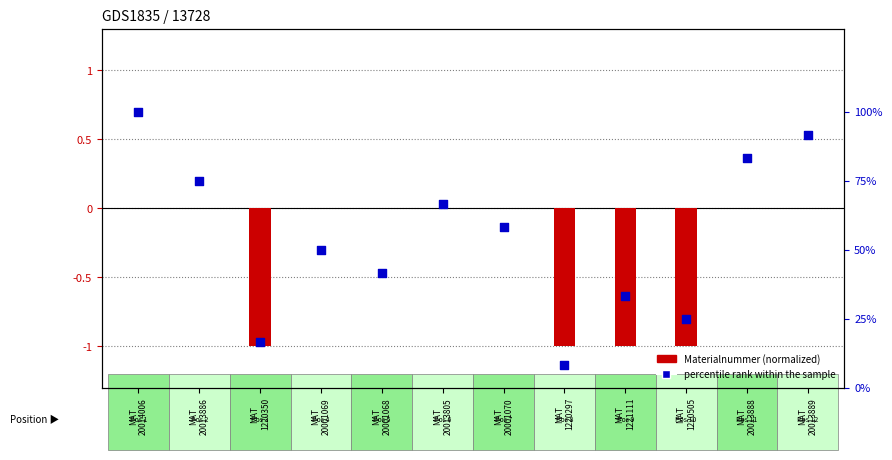

Which series reaches the maximum Y coordinate?

percentile rank within the sample